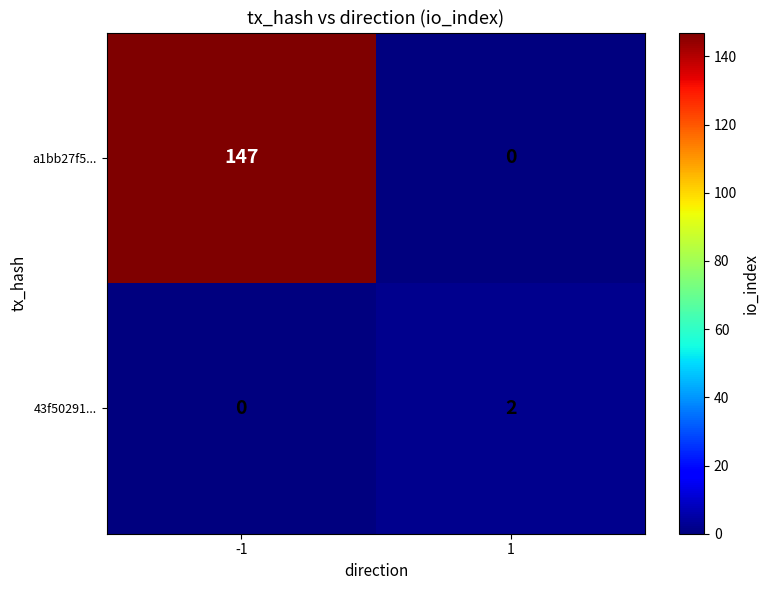

The 43f50291... series shows 0 at -1. True or false?

True